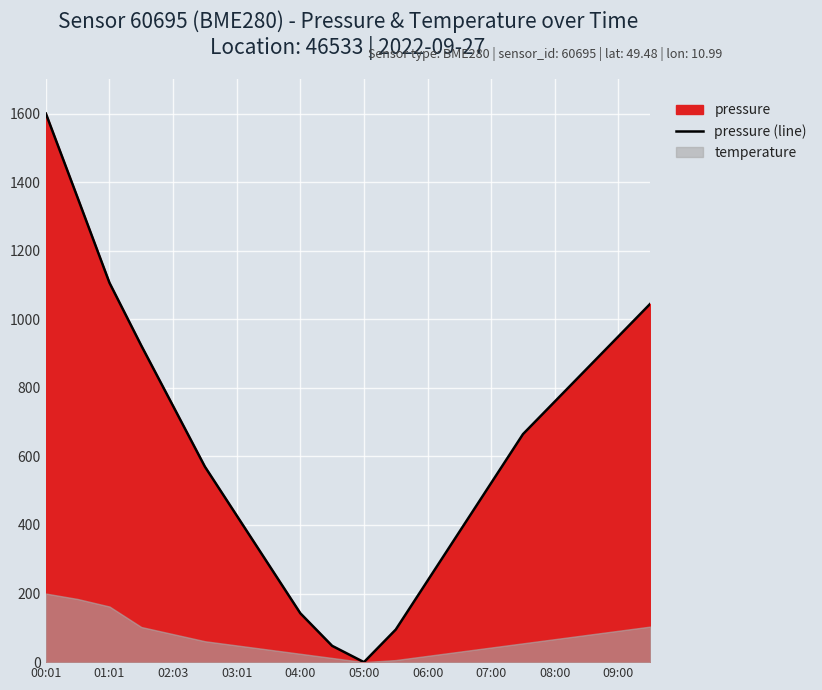

How many points are lower than both their immediate neighbors (excluding endpoints)?

1